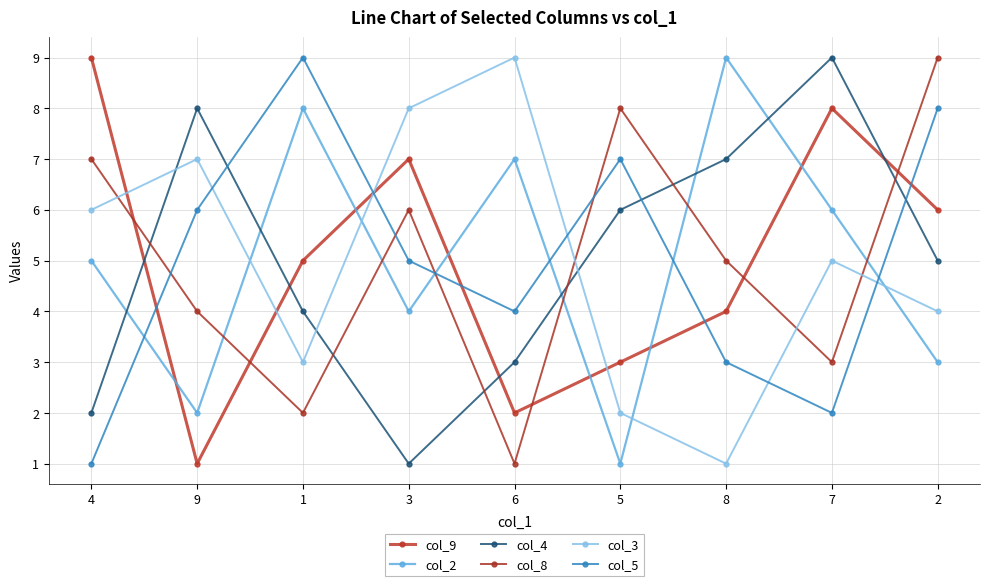

After their last crossing, which series has the higher values: col_9 or col_3?

col_9